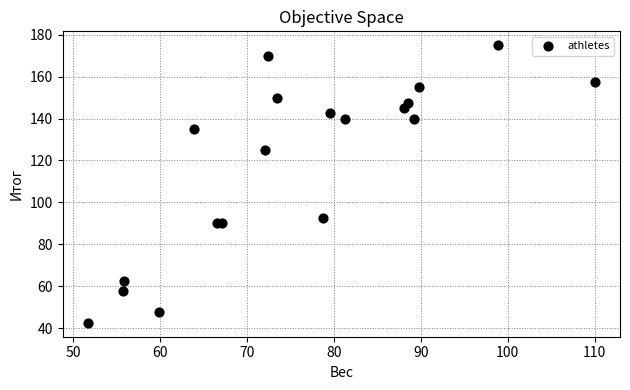

What Y value in the scatter plot is closest to 108?

92.5